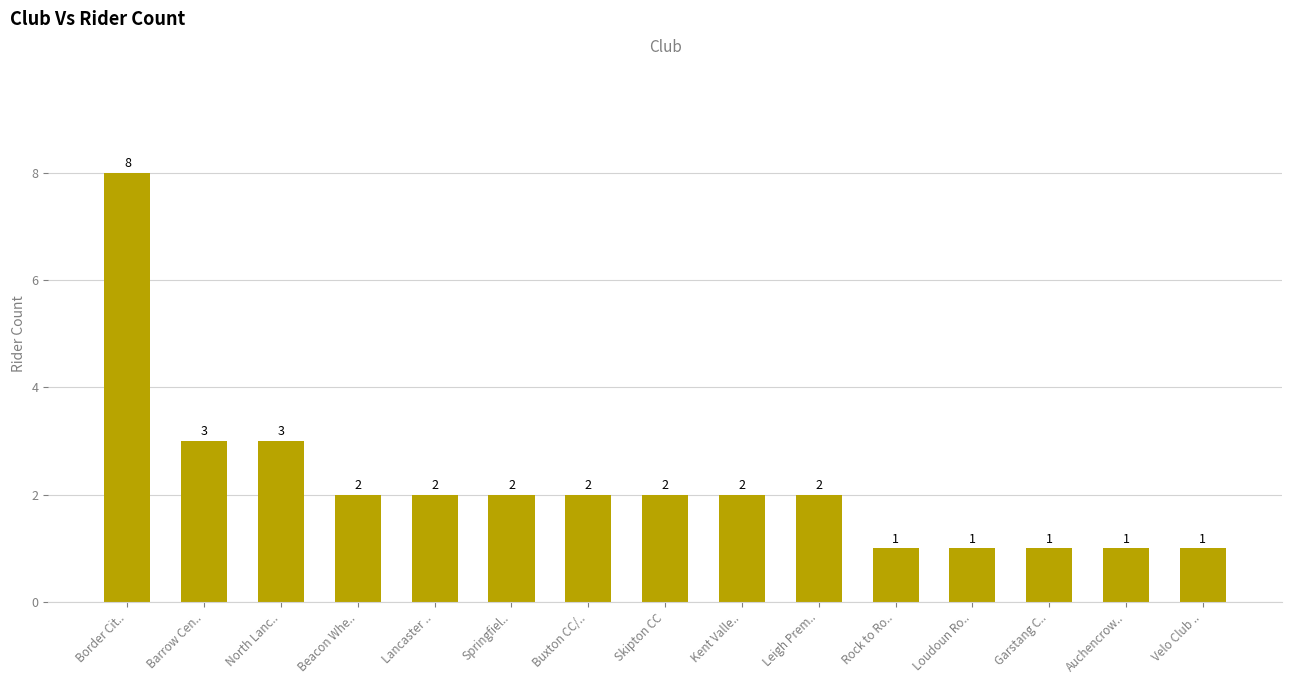

Reading left to right, transcribe all the data shown in this chart.

8	3	3	2	2	2	2	2	2	2	1	1	1	1	1